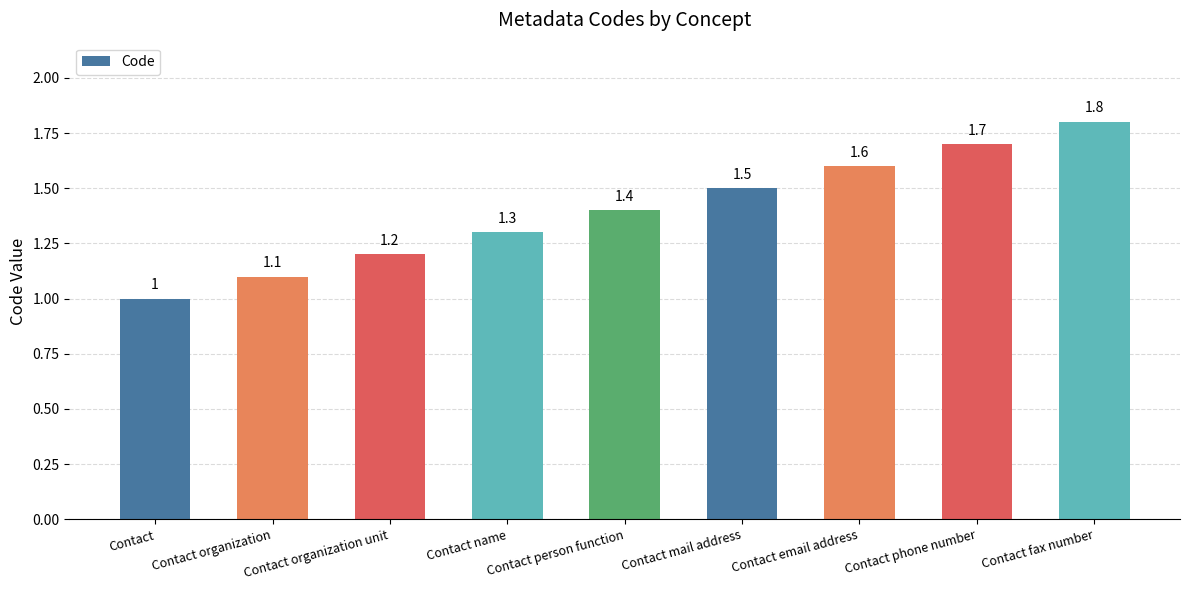

What is the label of the 5th bar from the right?

Contact person function